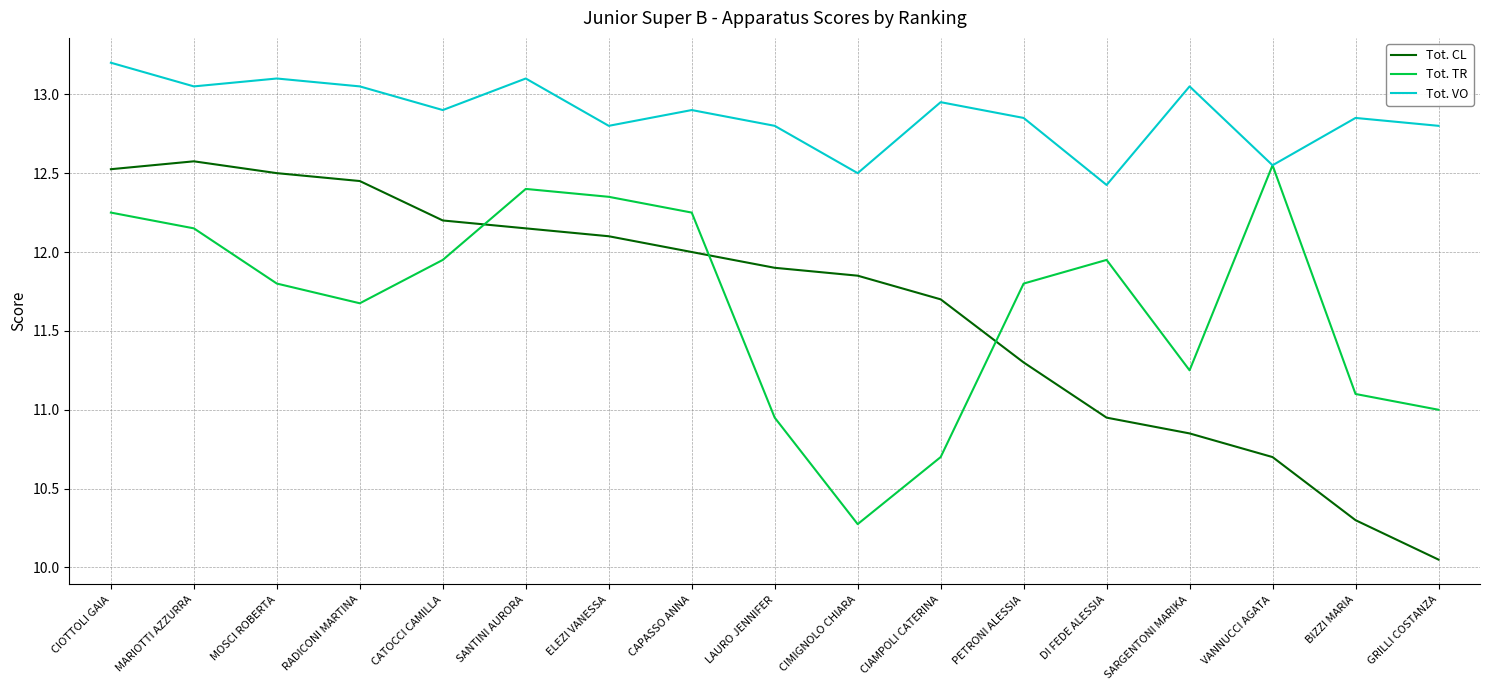

True or false: Tot. CL and Tot. VO intersect in this chart.

False